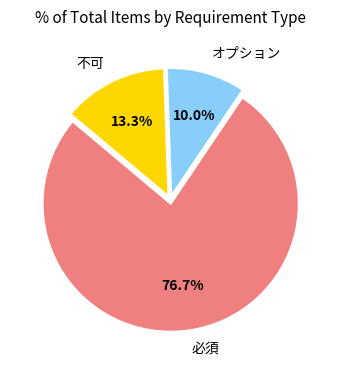

How many segments does this pie chart have?

3